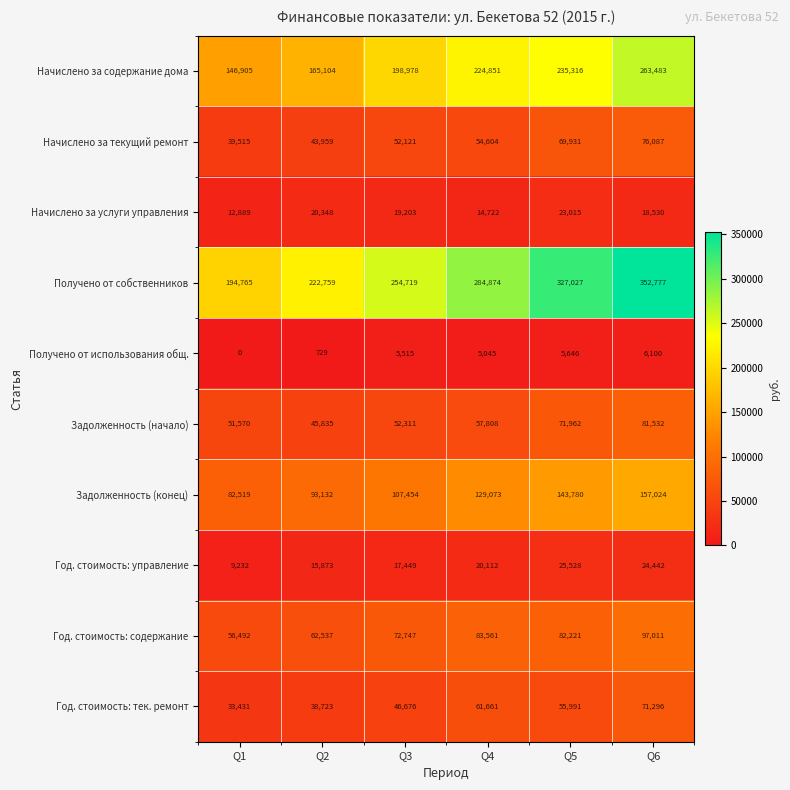

What is the lowest value of the Начислено за содержание дома series?

146905